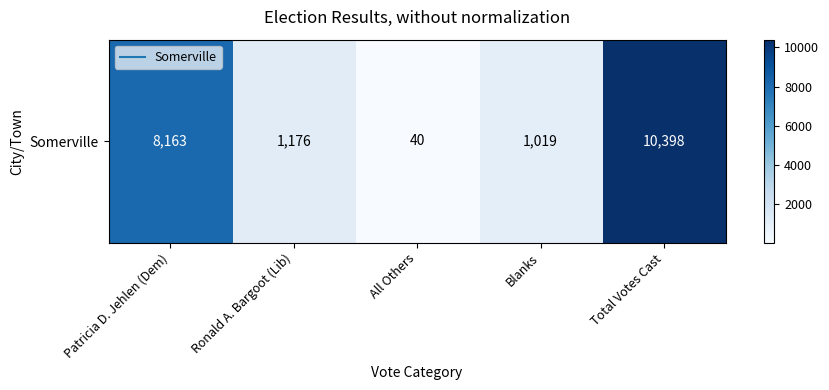

The value at All Others is 57. True or false?

False